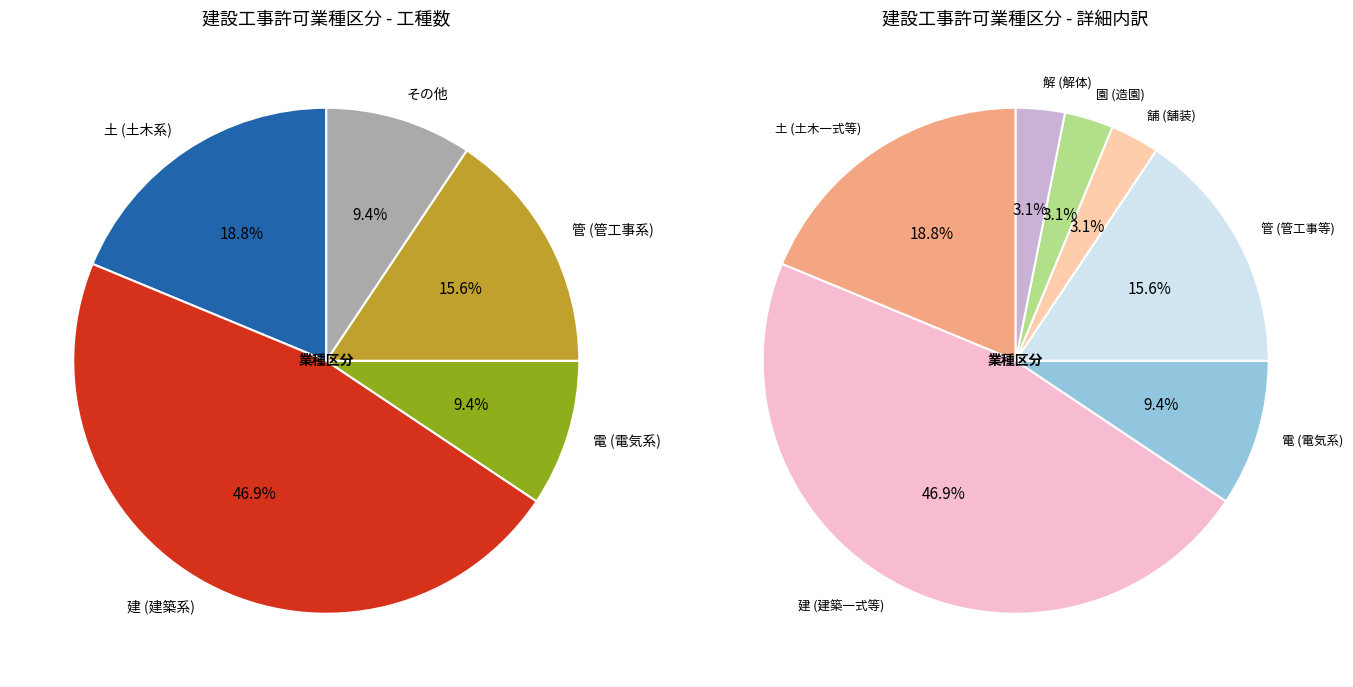

Does 解 represent more than half of the total?

No